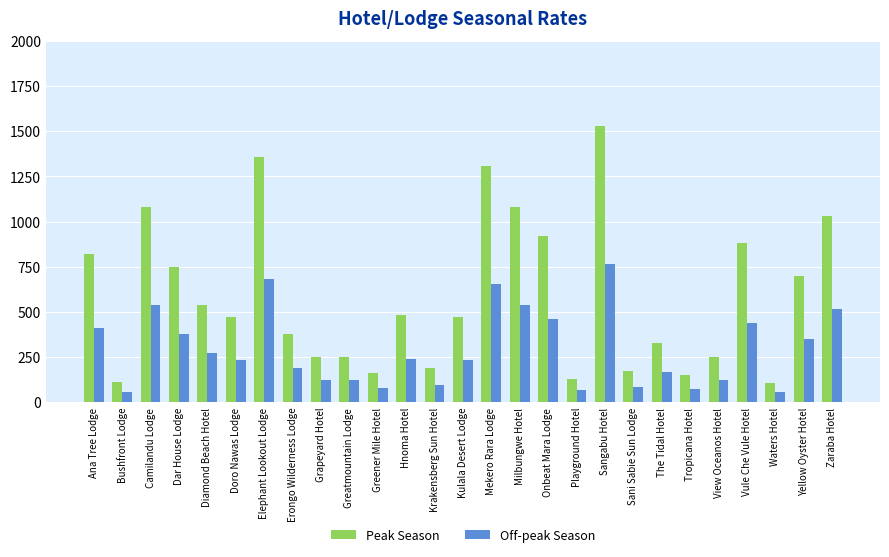

At which label does Off-peak Season reach its peak?

Sangabu Hotel